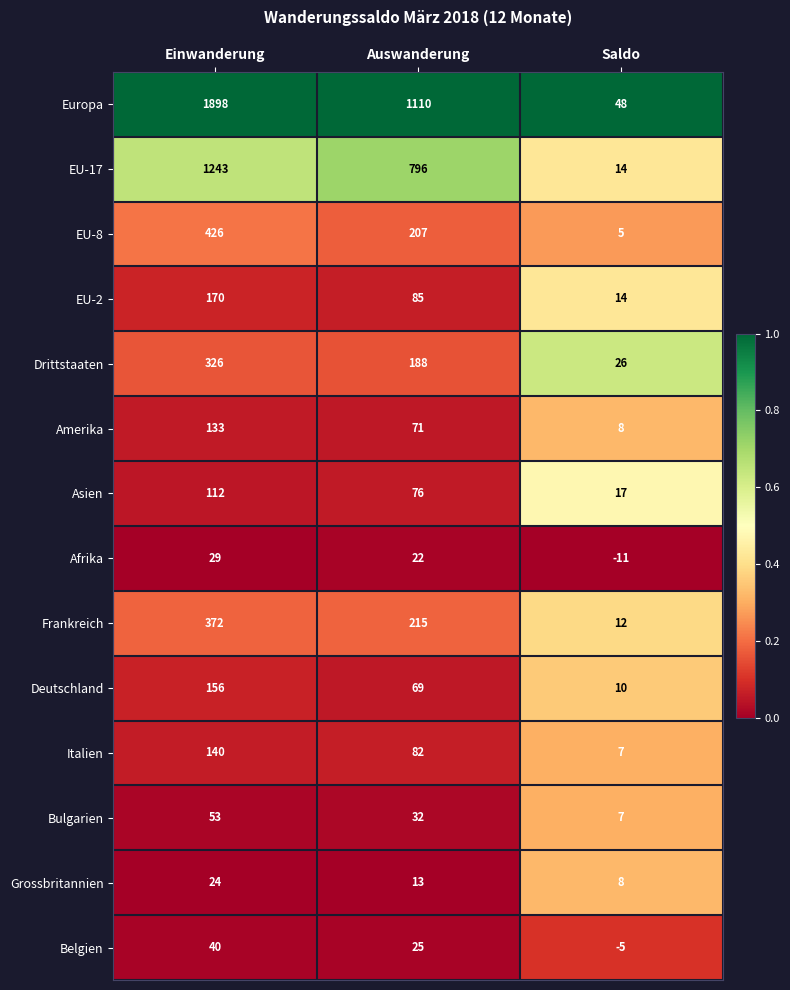

Rank the series by their maximum value, from highest to lowest.

Europa, EU-17, EU-8, Frankreich, Drittstaaten, EU-2, Deutschland, Italien, Amerika, Asien, Bulgarien, Belgien, Afrika, Grossbritannien